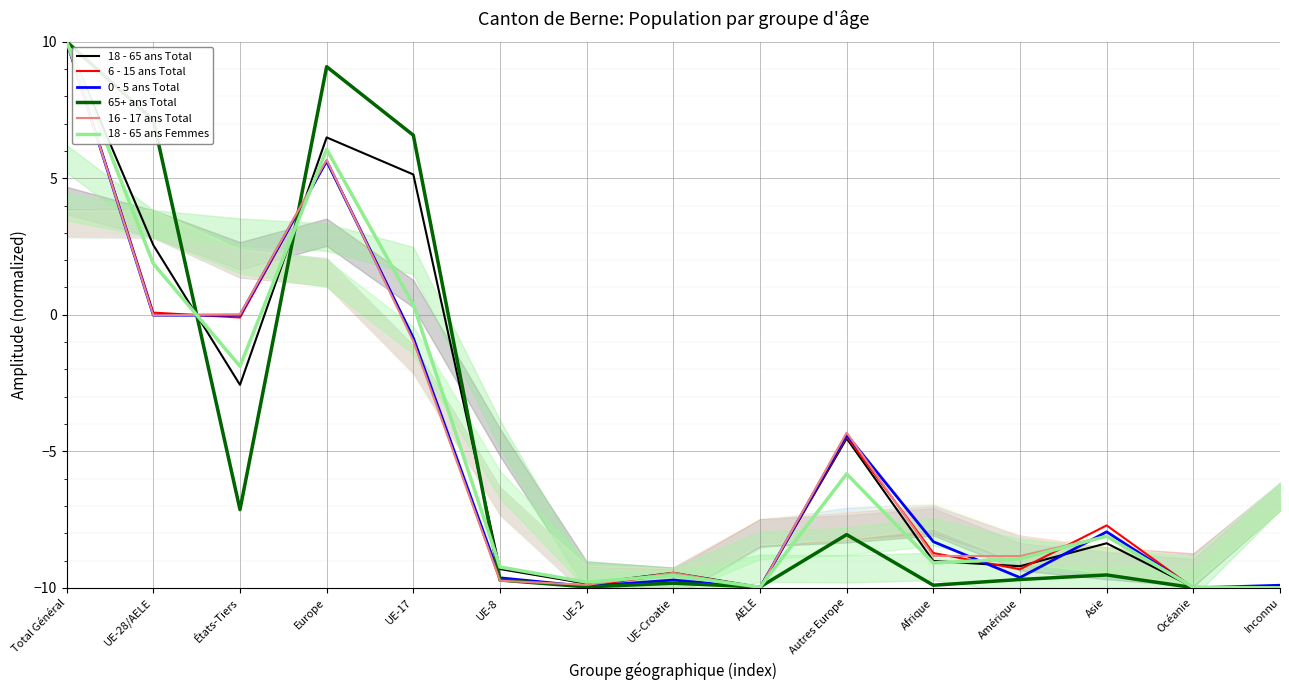

How many values in 18 - 65 ans Femmes are below zero?

11